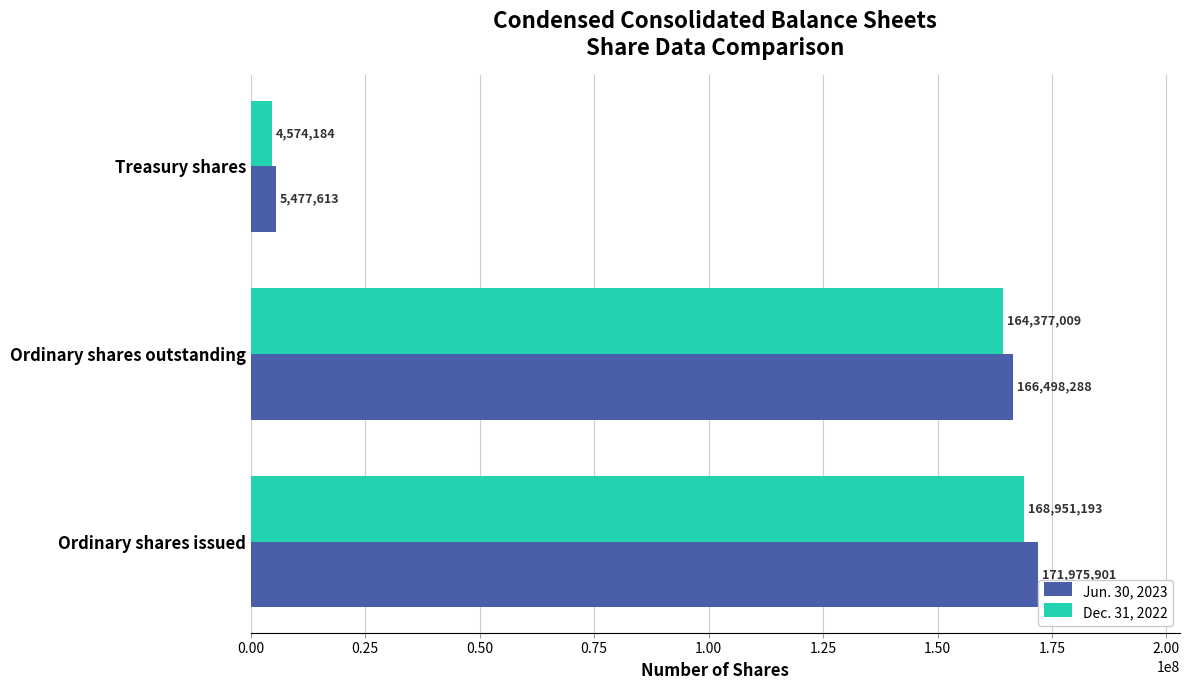

What is the sum of the Jun. 30, 2023 values at Ordinary shares issued and Ordinary shares outstanding?

338474189